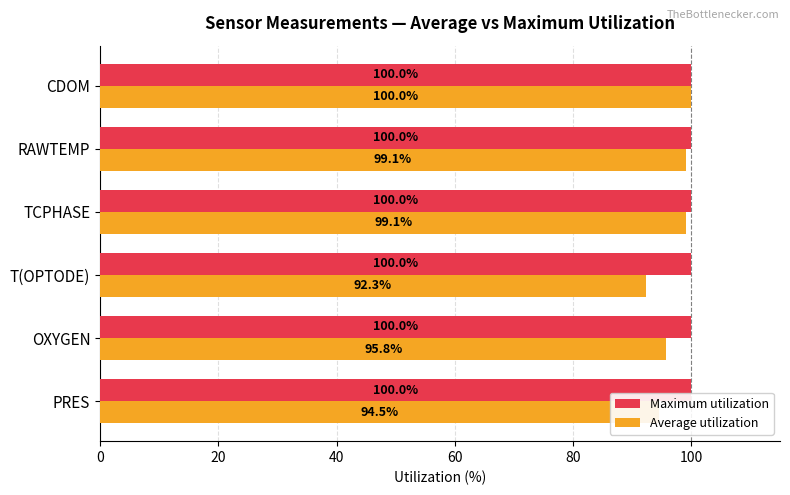

At which category is the sum across all series the highest?

CDOM